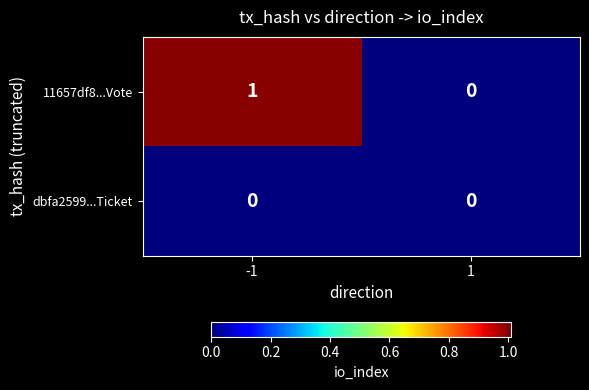

What is the maximum value shown in the chart?

1